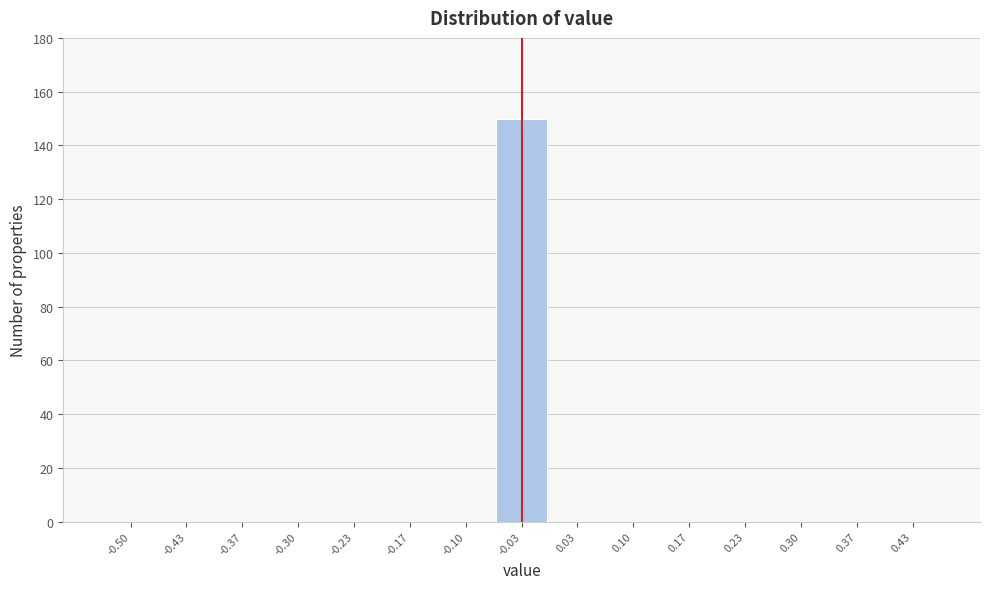

Reading left to right, list all the values displayed in this chart.

-0.50=0	-0.43=0	-0.37=0	-0.30=0	-0.23=0	-0.17=0	-0.10=0	-0.03=150	0.03=0	0.10=0	0.17=0	0.23=0	0.30=0	0.37=0	0.43=0